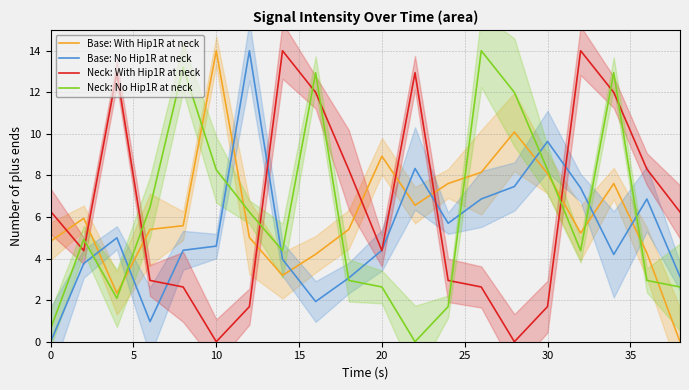

What is the difference between the maximum and minimum values in the Neck: With Hip1R at neck series?

14.0